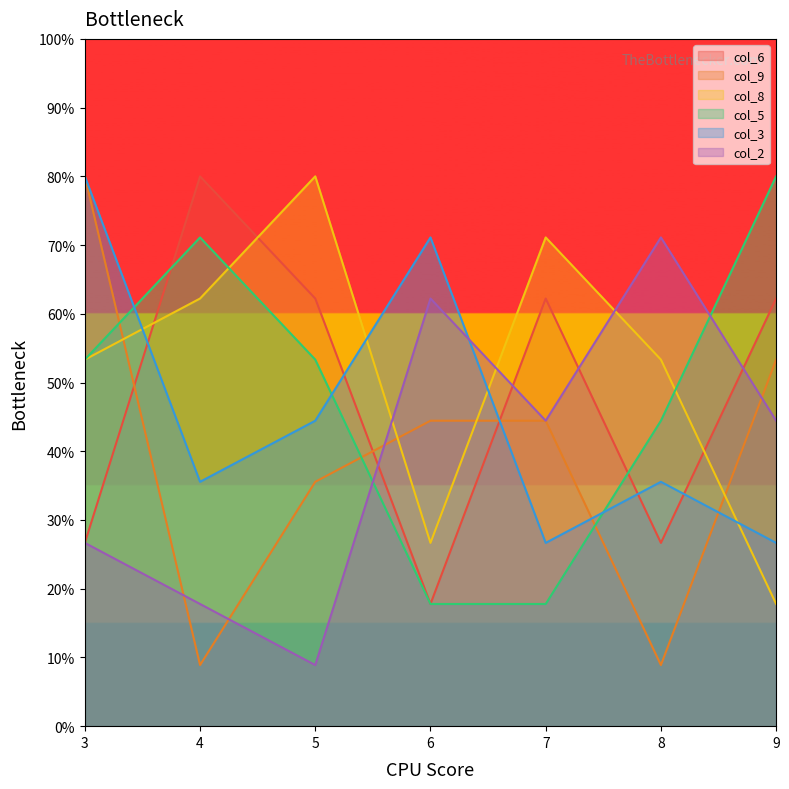

Which series ends up on top after the final intersection of col_6 and col_5?

col_5